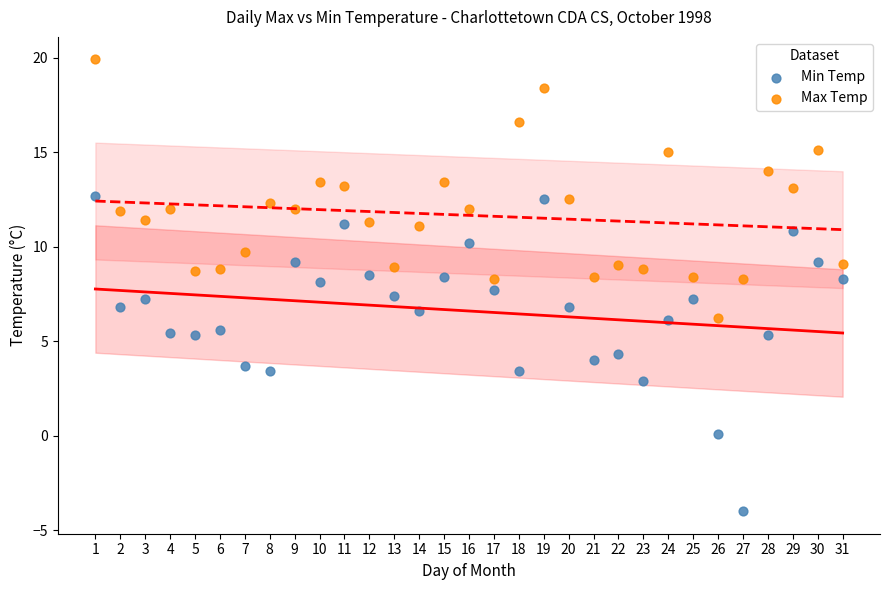

Which series reaches the minimum Y coordinate?

Min Temp